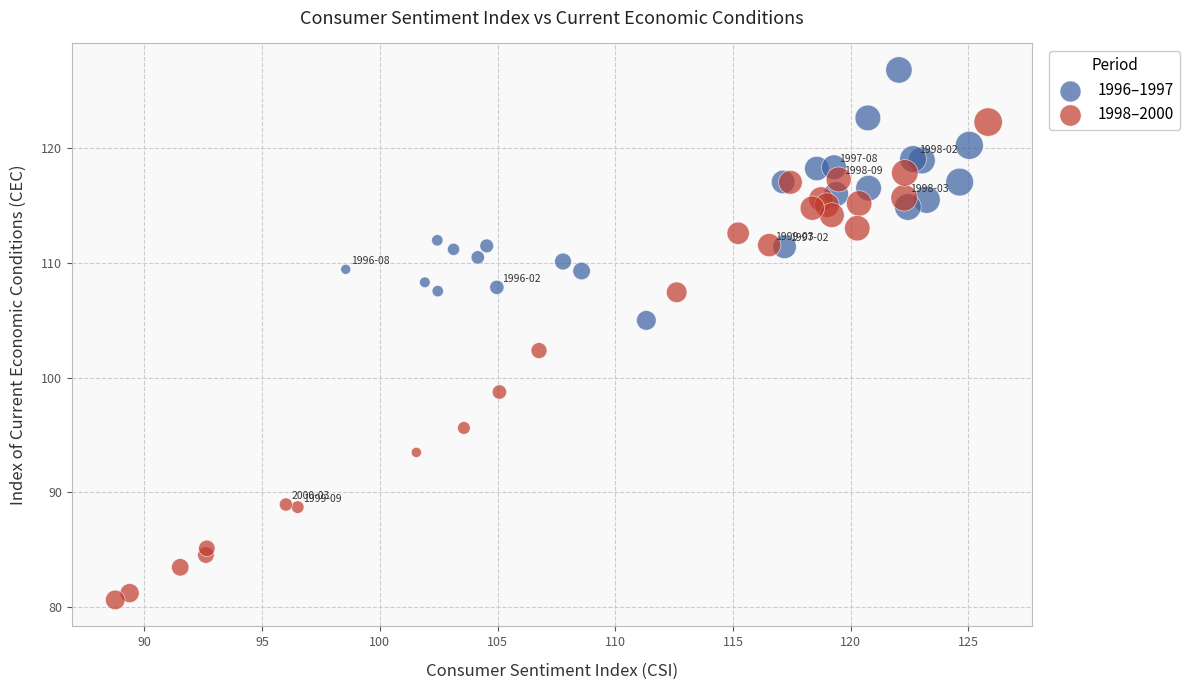

Which series reaches the minimum Y coordinate?

1998–2000